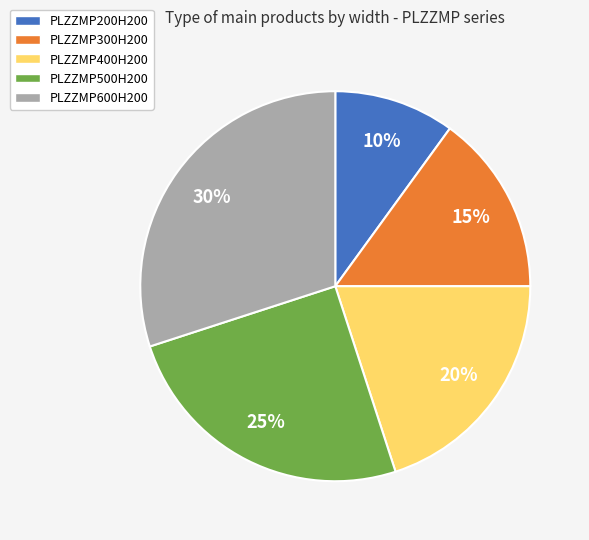

Does PLZZMP200H200 represent more than half of the total?

No